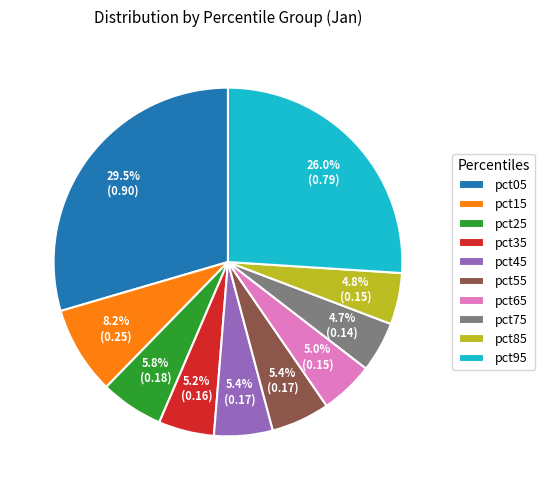

What portion of the pie excludes pct35?

94.8%